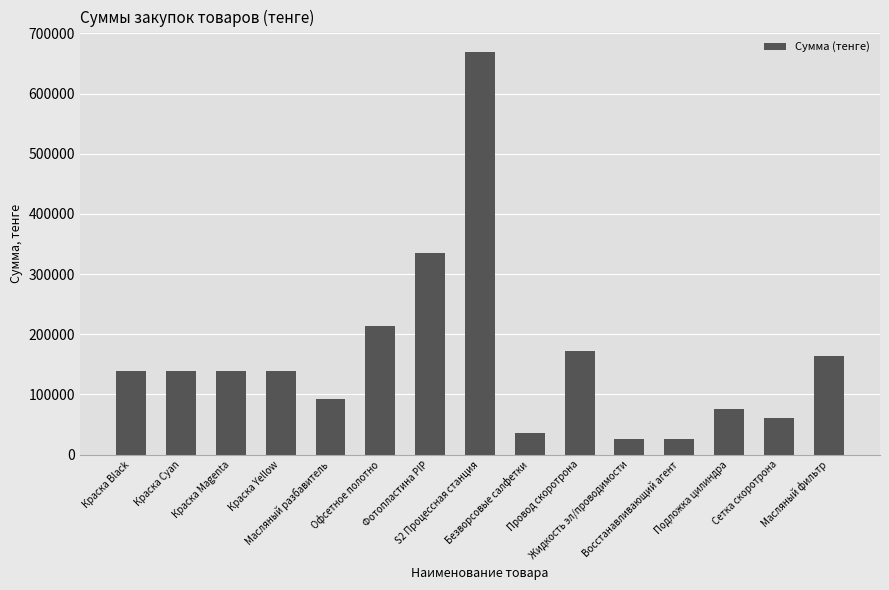

What is the value of the 5th bar from the left?

92587.1